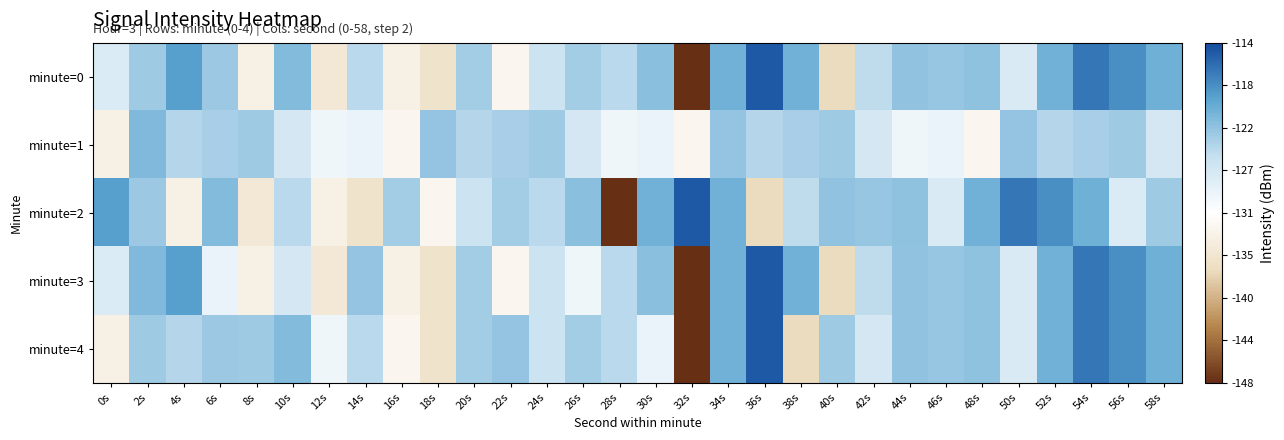

Reading left to right, extract all data points from this chart.

minute=0: 0s=-127.4	2s=-123.2	4s=-119.4	6s=-123.1	8s=-133.5	10s=-121.8	12s=-134.8	14s=-124.7	16s=-133.5	18s=-135.7	20s=-123.5	22s=-132.4	24s=-125.9	26s=-123.5	28s=-124.7	30s=-122.1	32s=-147.8	34s=-120.9	36s=-114.9	38s=-120.8	40s=-136.8	42s=-125.0	44s=-122.6	46s=-122.8	48s=-122.4	50s=-127.3	52s=-120.9	54s=-116.7	56s=-118.4	58s=-120.7
minute=1: 0s=-133.4	2s=-121.7	4s=-124.5	6s=-123.7	8s=-123.2	10s=-126.7	12s=-129.4	14s=-128.8	16s=-132.4	18s=-122.6	20s=-124.5	22s=-123.7	24s=-123.2	26s=-126.7	28s=-129.4	30s=-128.8	32s=-132.4	34s=-122.6	36s=-124.5	38s=-123.7	40s=-123.2	42s=-126.7	44s=-129.4	46s=-128.8	48s=-132.4	50s=-122.6	52s=-124.5	54s=-123.7	56s=-123.2	58s=-126.7
minute=2: 0s=-119.4	2s=-123.1	4s=-133.5	6s=-121.8	8s=-134.8	10s=-124.7	12s=-133.5	14s=-135.7	16s=-123.5	18s=-132.4	20s=-125.9	22s=-123.5	24s=-124.7	26s=-122.1	28s=-147.8	30s=-120.9	32s=-114.9	34s=-120.8	36s=-136.8	38s=-125.0	40s=-122.6	42s=-122.8	44s=-122.4	46s=-127.3	48s=-120.9	50s=-116.7	52s=-118.4	54s=-120.7	56s=-127.4	58s=-123.2
minute=3: 0s=-127.4	2s=-121.7	4s=-119.4	6s=-128.8	8s=-133.5	10s=-126.7	12s=-134.8	14s=-122.6	16s=-133.5	18s=-135.7	20s=-123.5	22s=-132.4	24s=-125.9	26s=-129.4	28s=-124.7	30s=-122.1	32s=-147.8	34s=-120.9	36s=-114.9	38s=-120.8	40s=-136.8	42s=-125.0	44s=-122.6	46s=-122.8	48s=-122.4	50s=-127.3	52s=-120.9	54s=-116.7	56s=-118.4	58s=-120.7
minute=4: 0s=-133.4	2s=-123.2	4s=-124.5	6s=-123.1	8s=-123.2	10s=-121.8	12s=-129.4	14s=-124.7	16s=-132.4	18s=-135.7	20s=-123.5	22s=-122.6	24s=-125.9	26s=-123.5	28s=-124.7	30s=-128.8	32s=-147.8	34s=-120.9	36s=-114.9	38s=-136.8	40s=-123.2	42s=-126.7	44s=-122.6	46s=-122.8	48s=-122.4	50s=-127.3	52s=-120.9	54s=-116.7	56s=-118.4	58s=-120.7